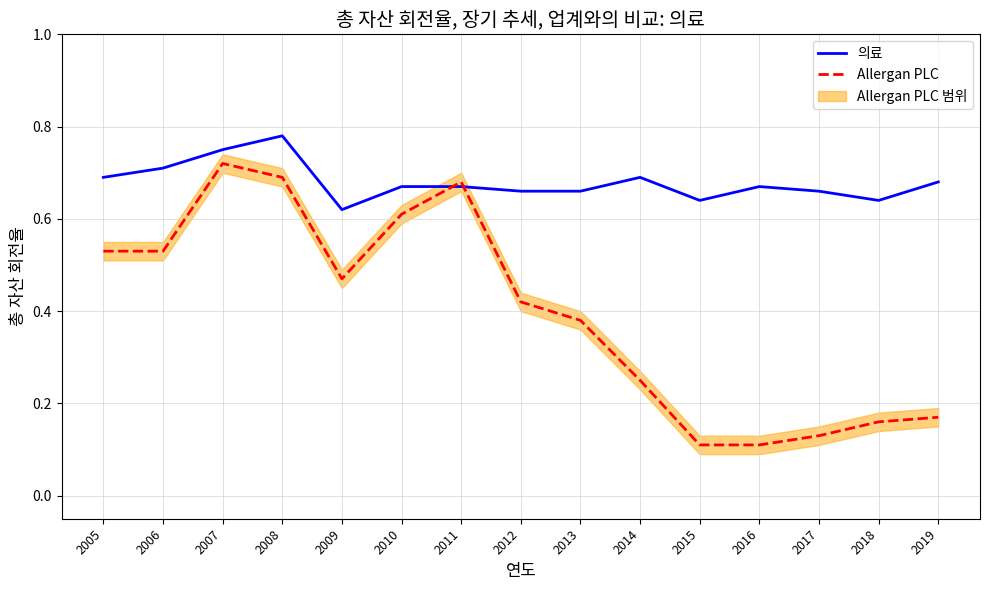

True or false: Allergan PLC has a value of 0.5 at 2005.

True